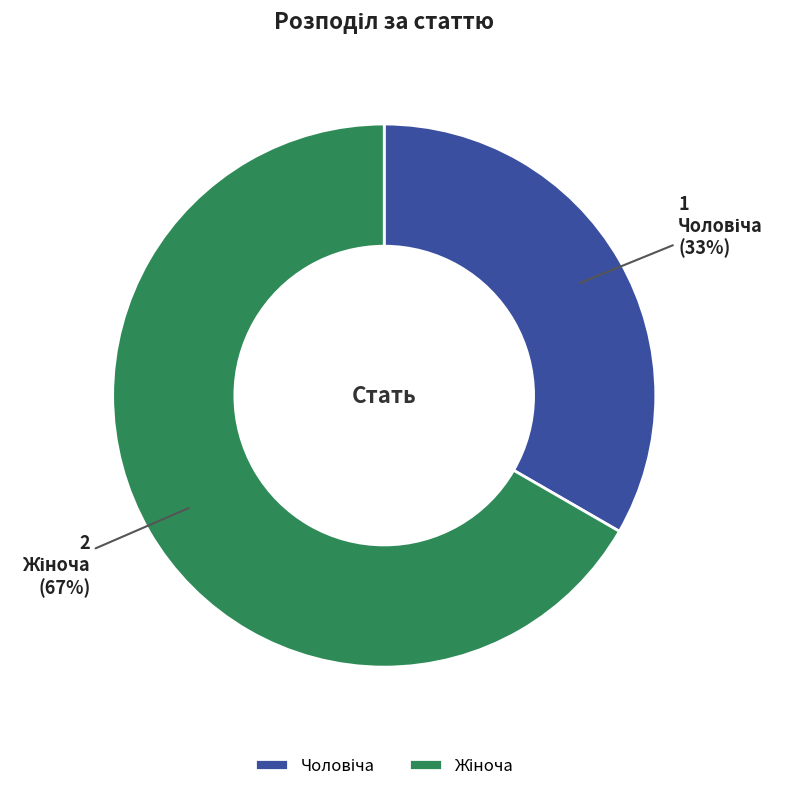

Is there any slice that represents more than half of the pie?

Yes